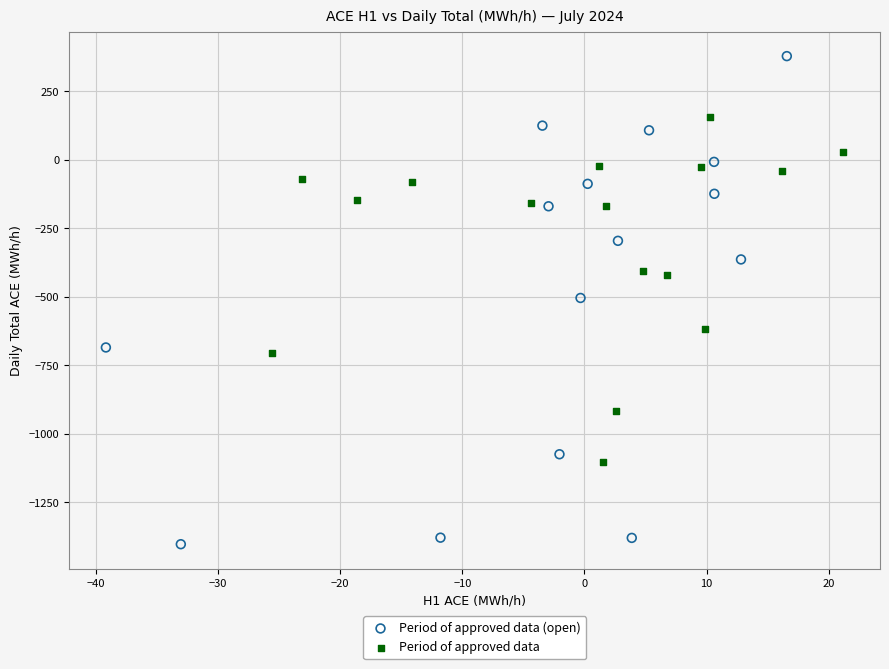

Which series contains the lowest Y value?

Period of approved data (open)